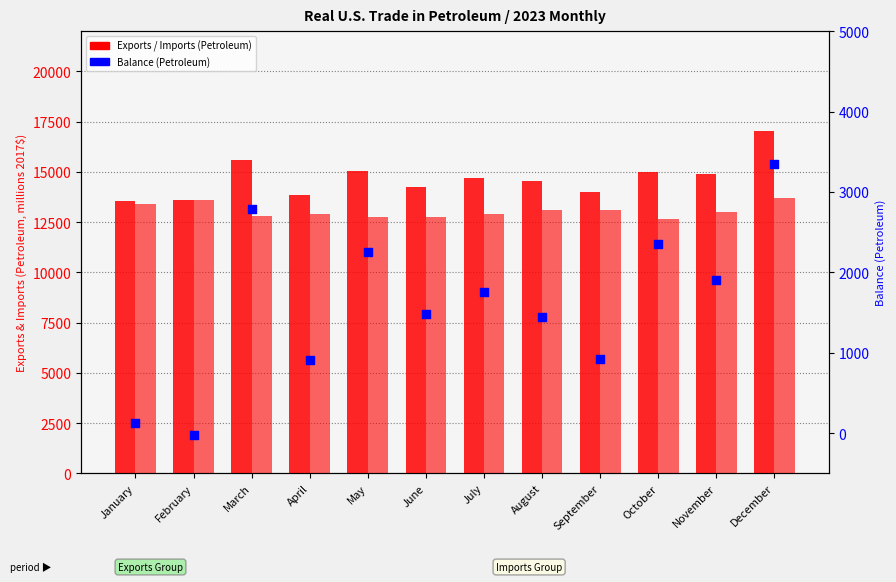

Which series reaches the maximum Y coordinate?

Exports (Petroleum)